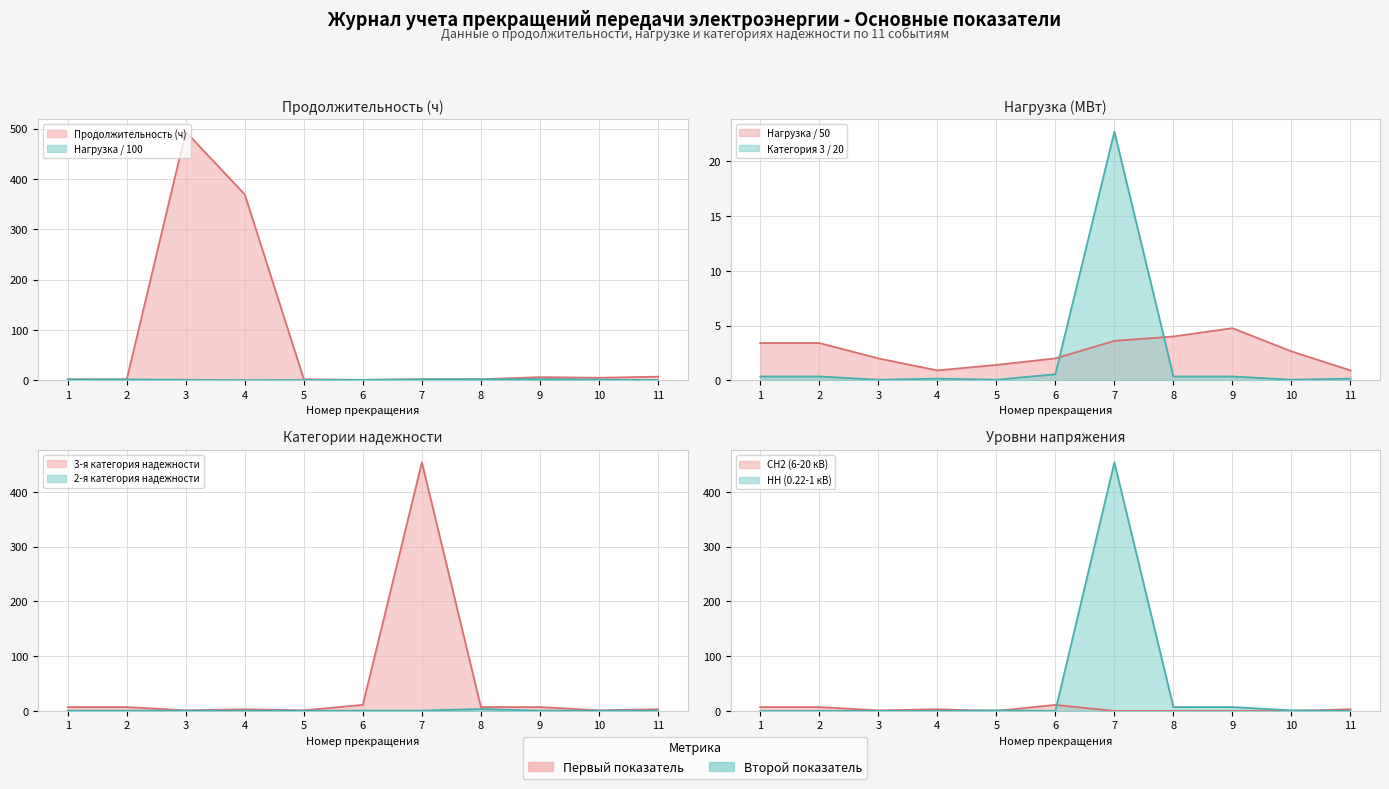

What is the difference between the maximum and minimum values in the Продолжительность (ч) series?

492.9